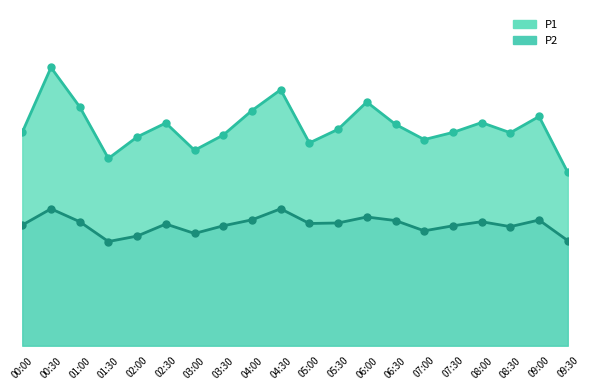

Is the value of P1 at 09:30 greater than the value of P2 at 02:00?

Yes